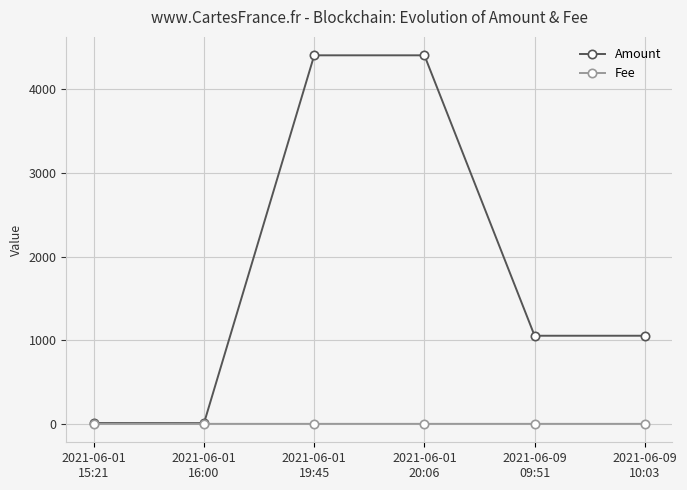

Which series has the largest range (max minus min)?

Amount